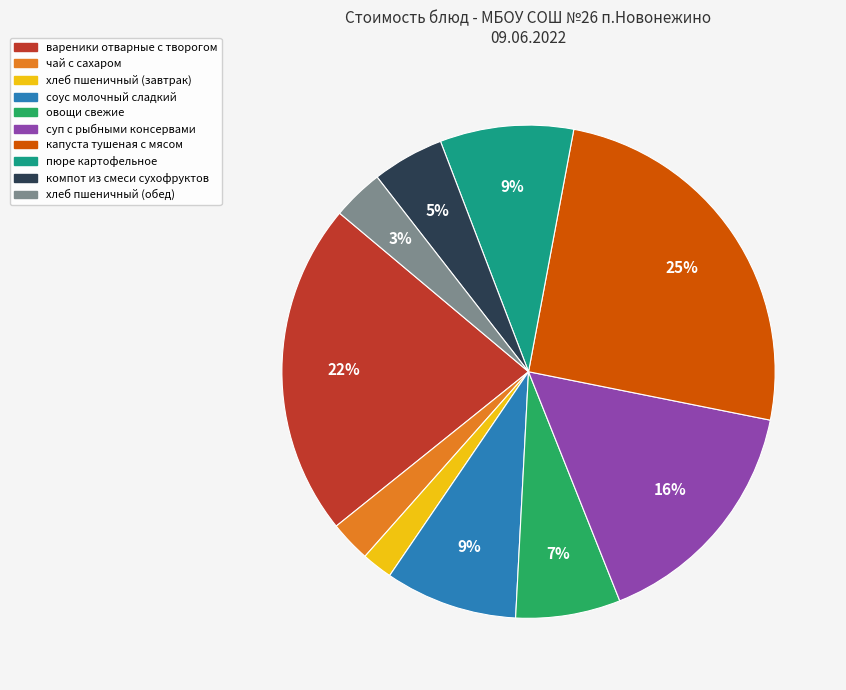

The капуста тушеная с мясом slice represents 25% of the pie. True or false?

True